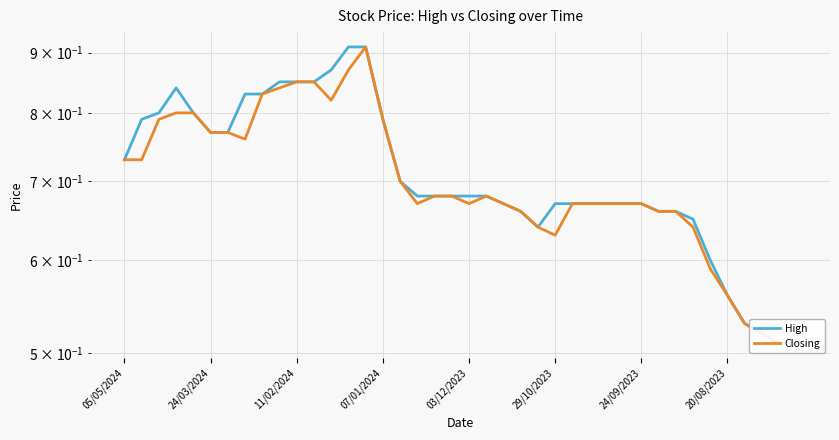

Does the chart display data point markers on the line(s)?

No